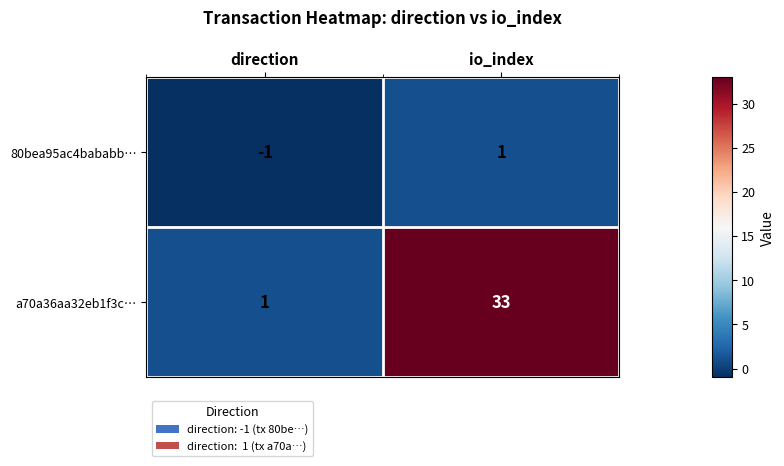

What is the difference between the maximum and minimum values in the a70a36aa32eb1f3c… series?

32